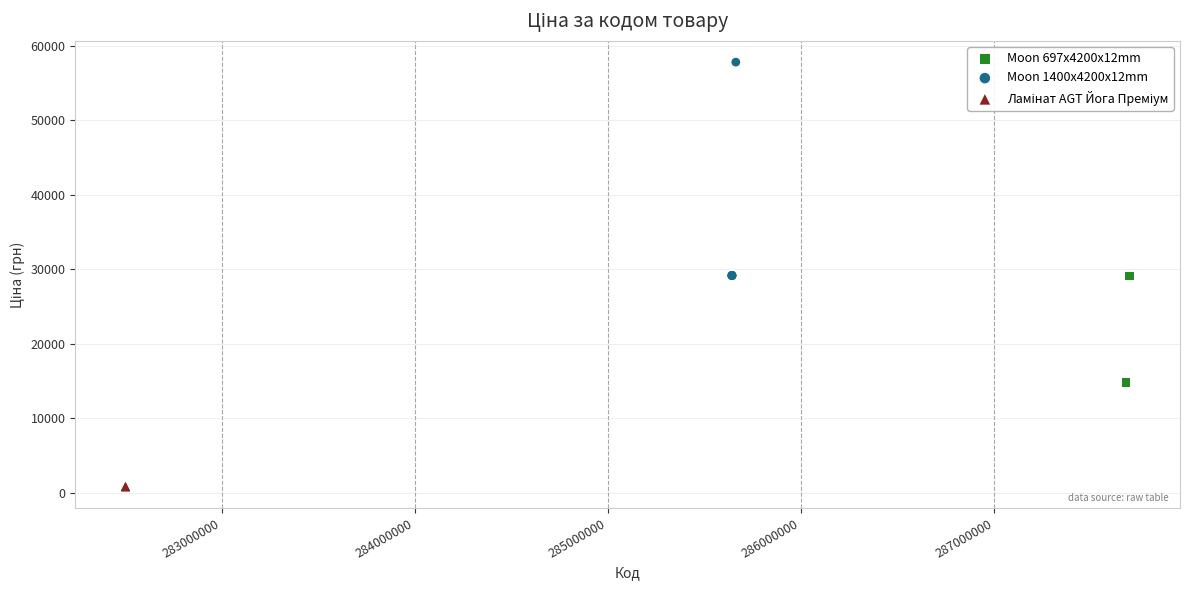

Which series contains the highest Y value?

Moon 1400x4200x12mm